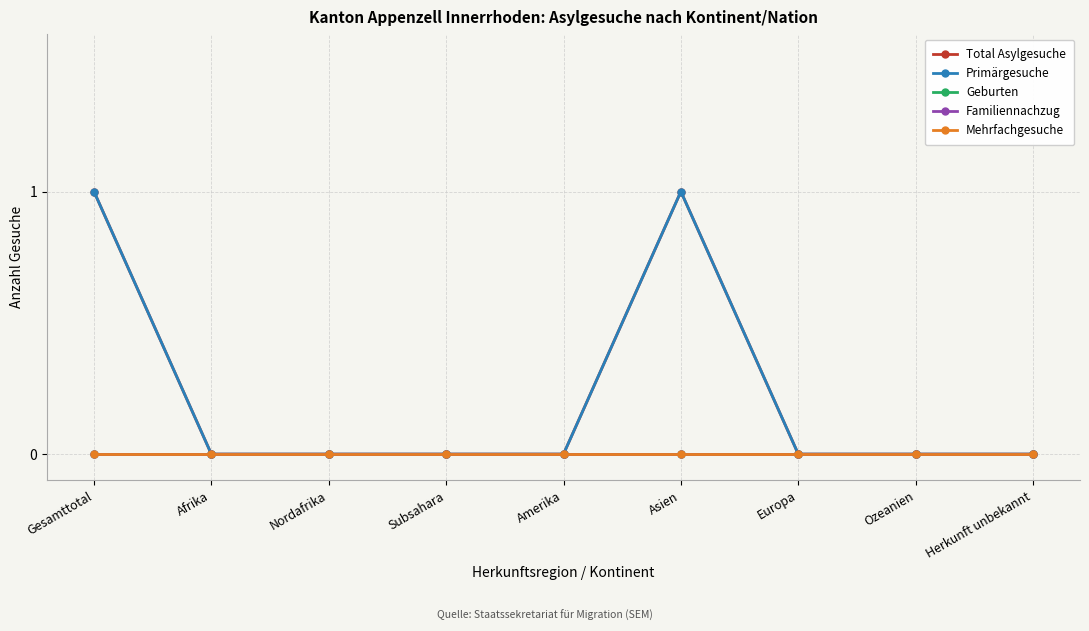

Does the chart have visible grid lines?

Yes